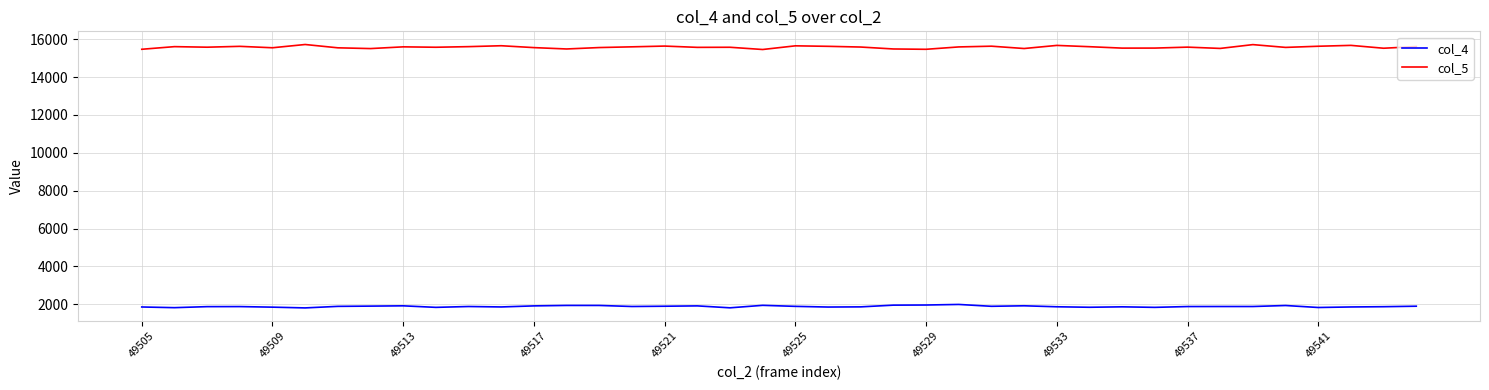

True or false: col_4 and col_5 cross at least once.

False